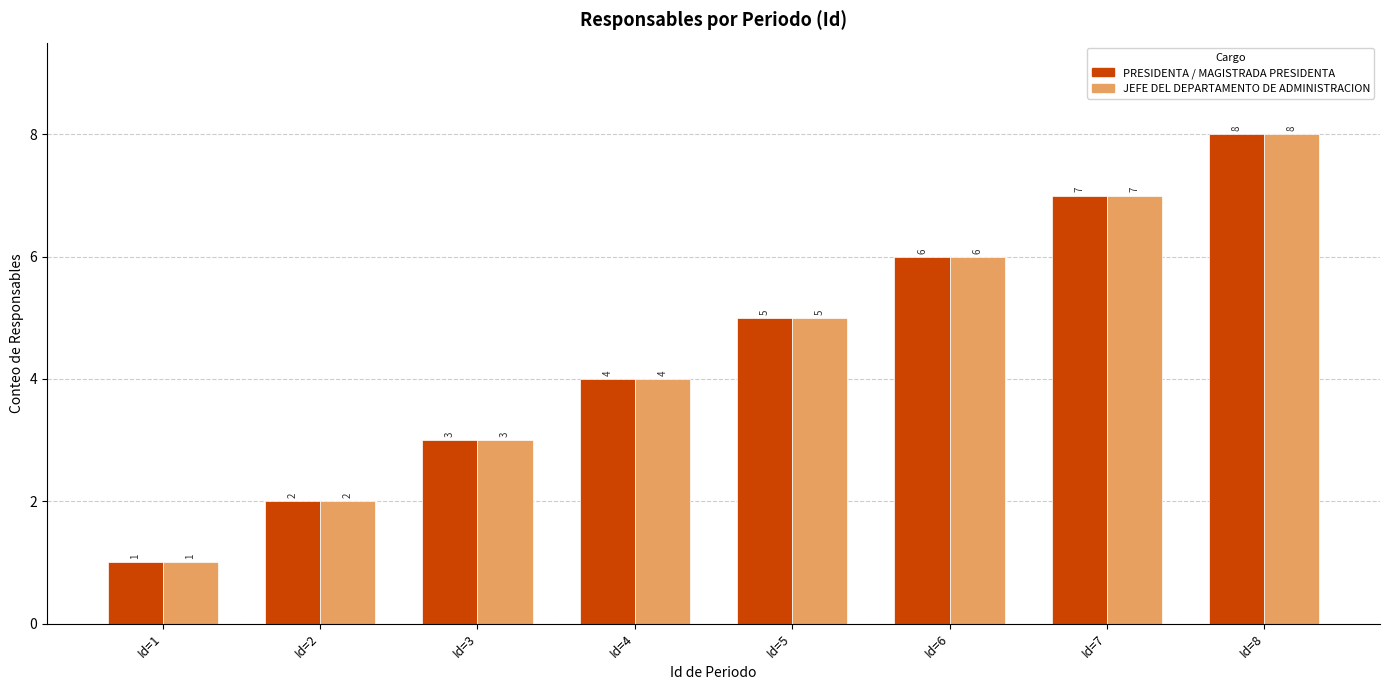

What are all the series names shown in the legend?

PRESIDENTA / MAGISTRADA PRESIDENTA, JEFE DEL DEPARTAMENTO DE ADMINISTRACION